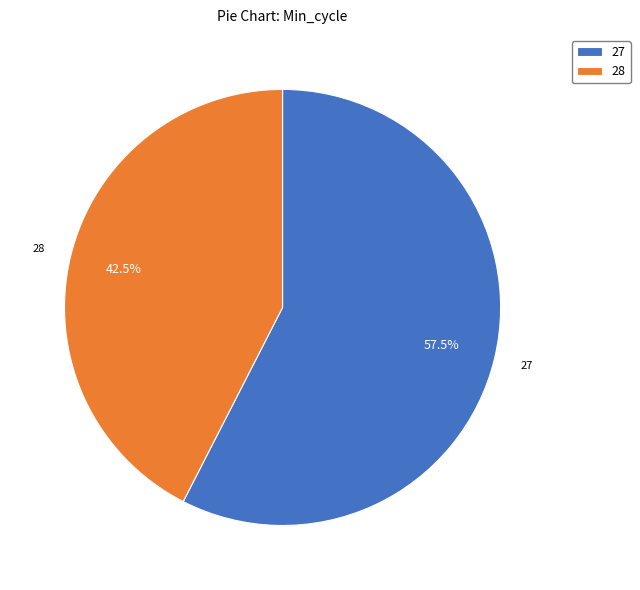

Which slice is the smallest?

28